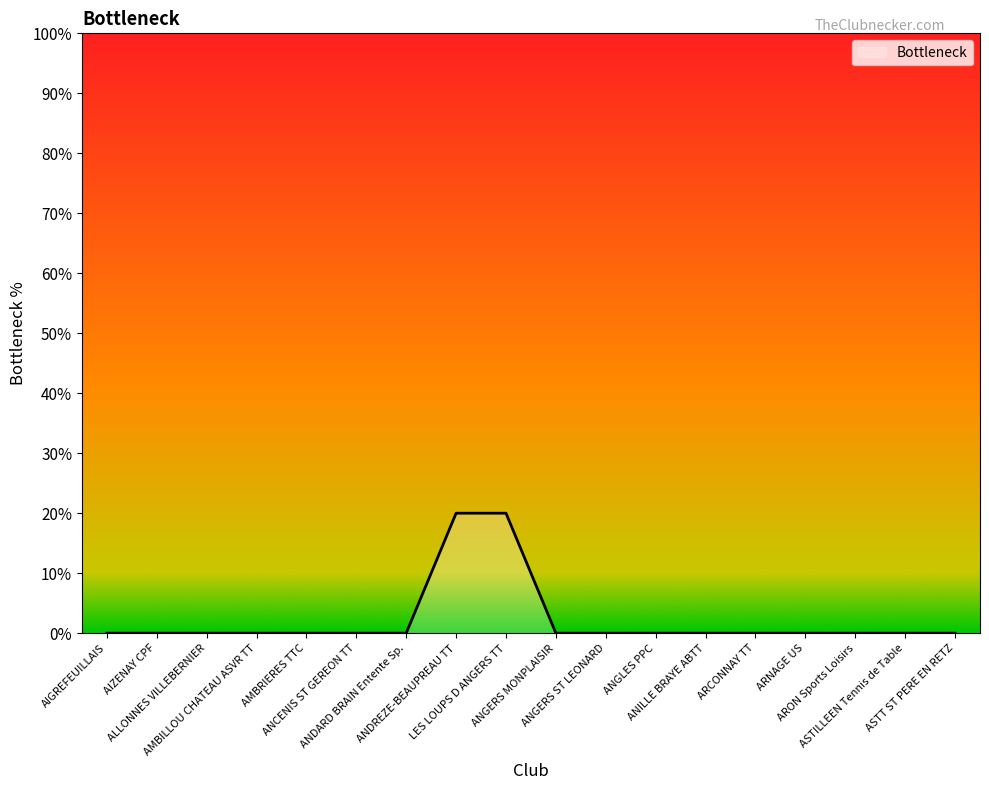

Count the number of data series in this chart.

1